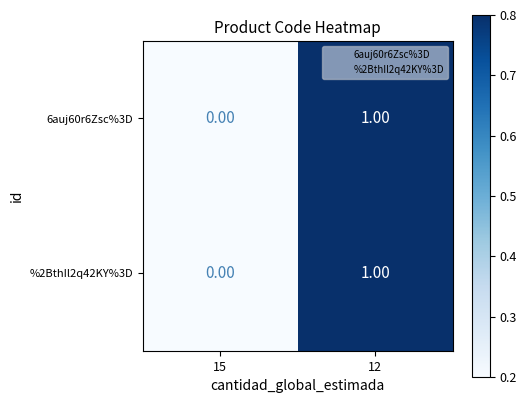

Is the value of 6auj60r6Zsc%3D at 15 greater than the value of %2BthIl2q42KY%3D at 12?

No